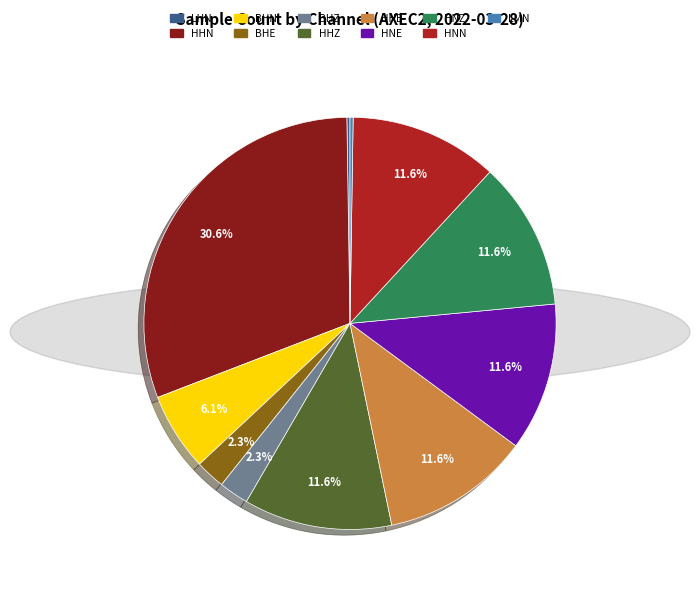

What percentage is NOT represented by HHZ?

88.4%